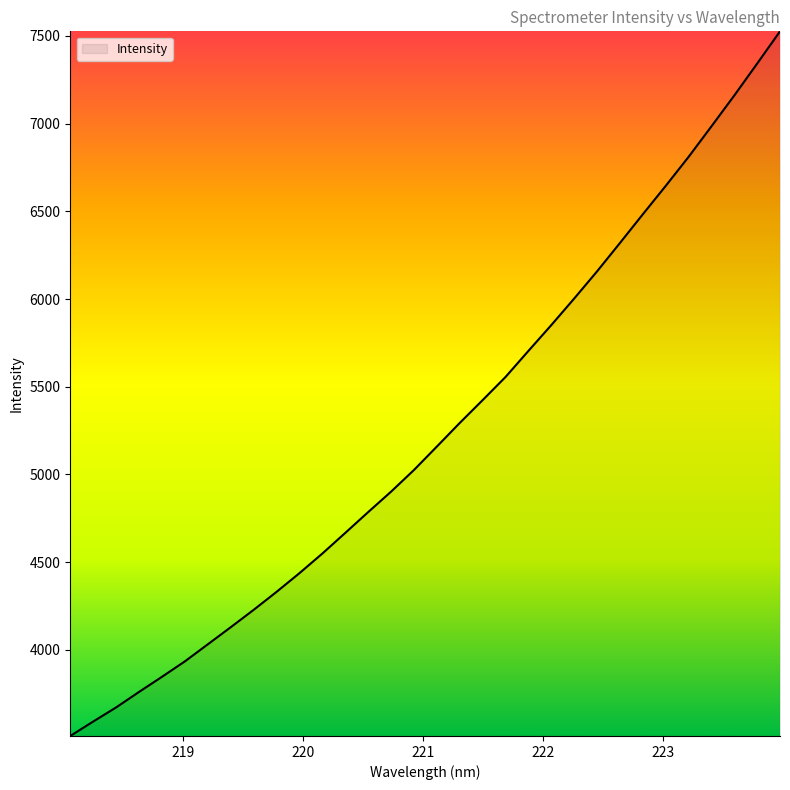

What is the difference between the maximum and minimum values?

4017.1